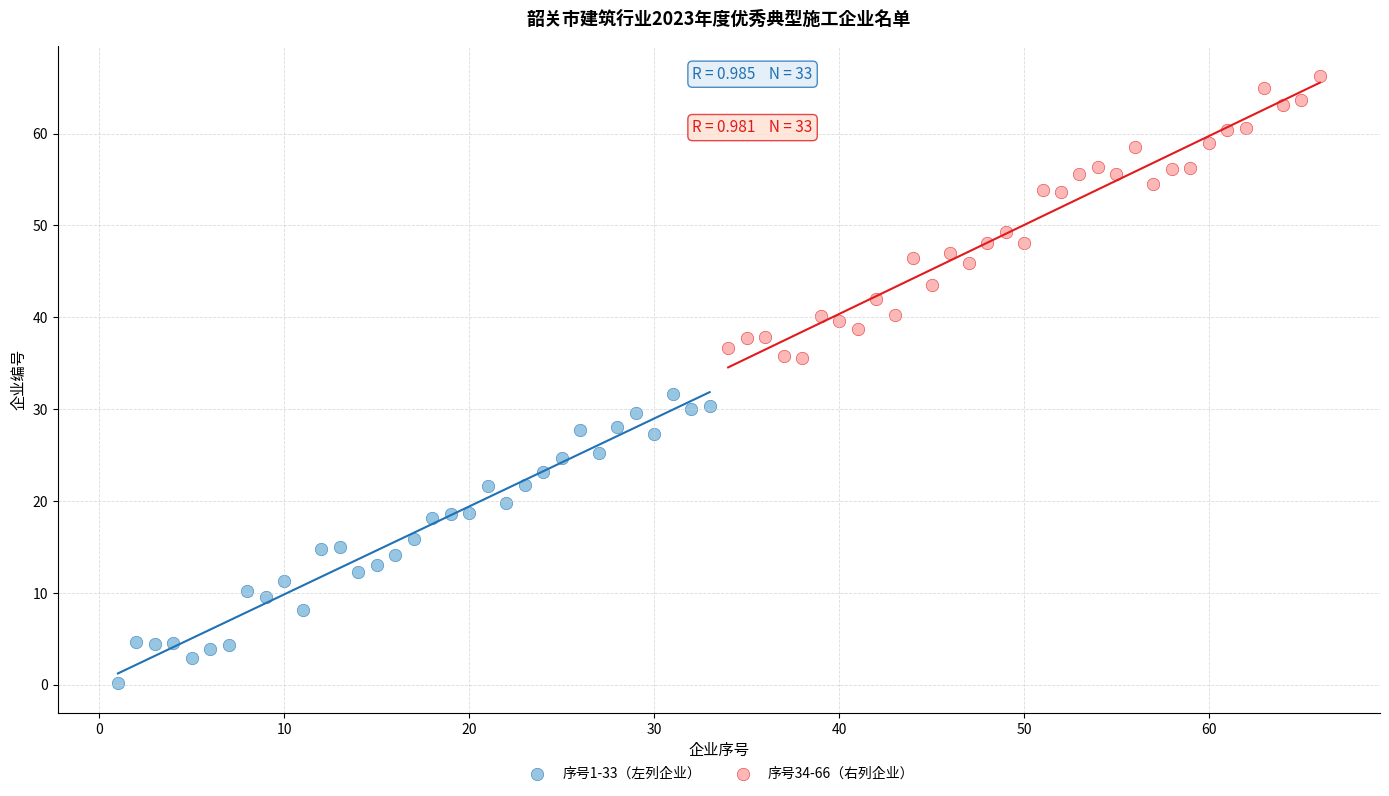

Which series contains the lowest Y value?

序号1-33（左列企业）